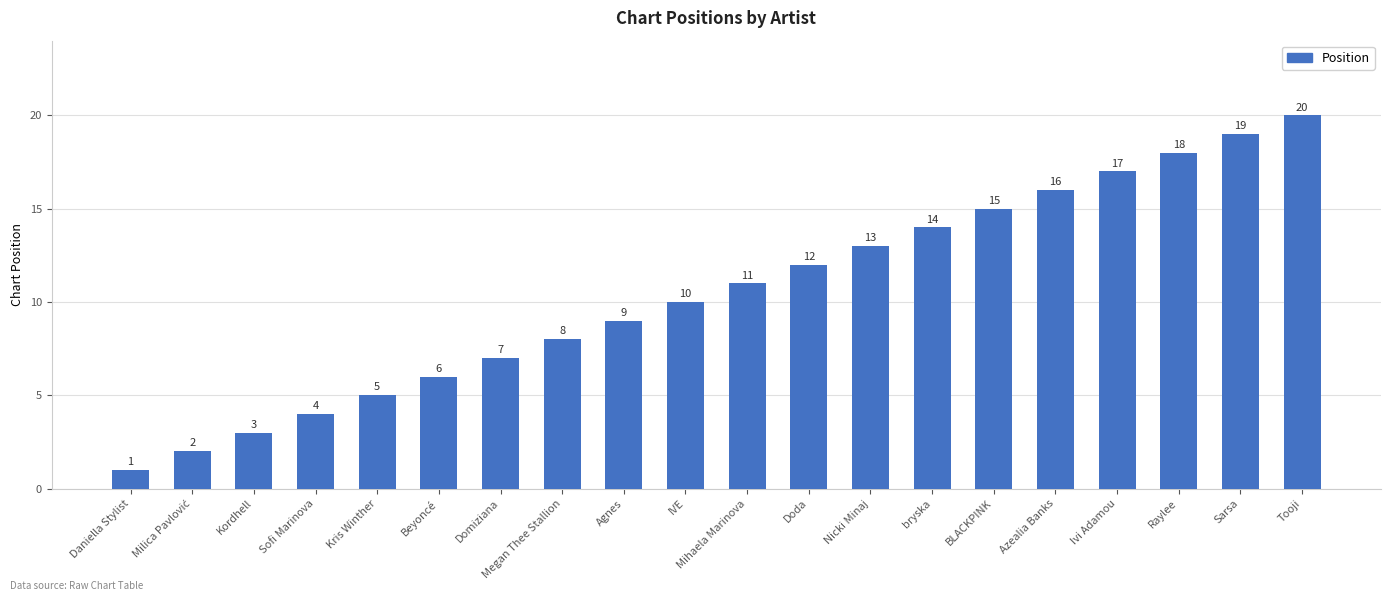

What is the approximate value at Nicki Minaj, to the nearest 10?

10